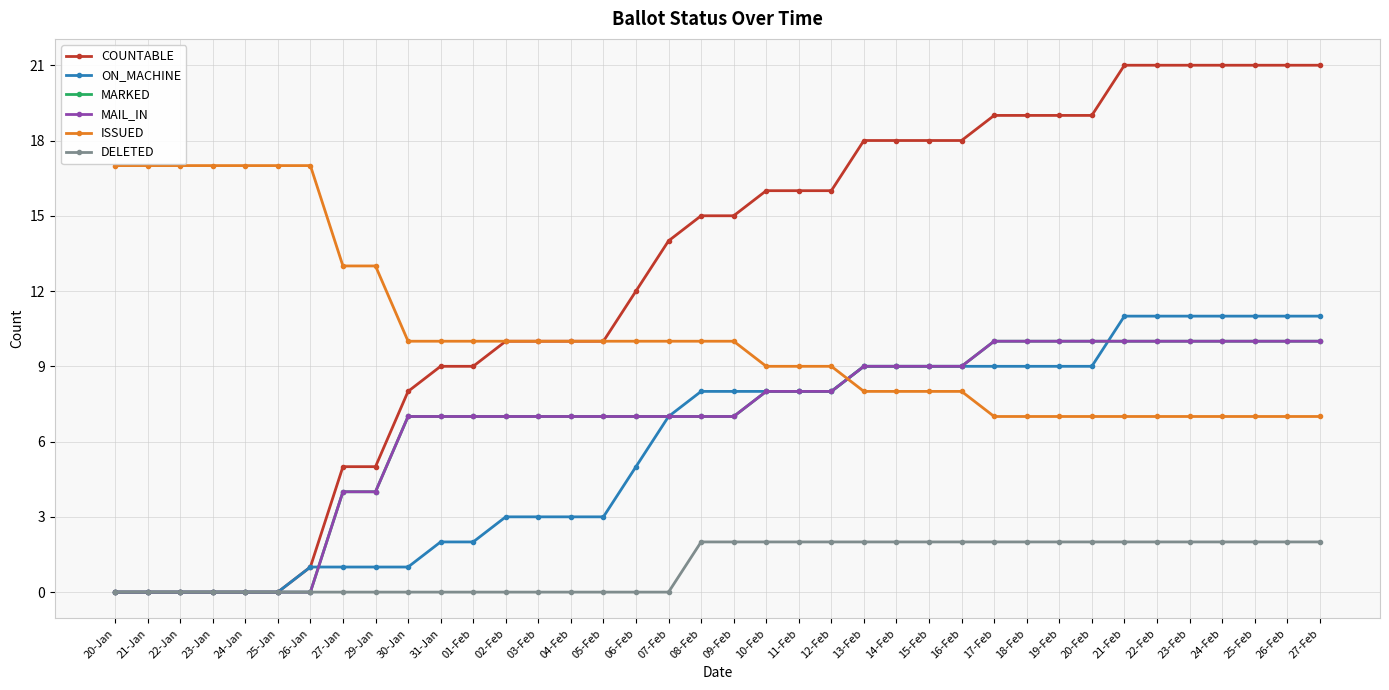

The ON_MACHINE series shows 14 at 08-Feb. True or false?

False